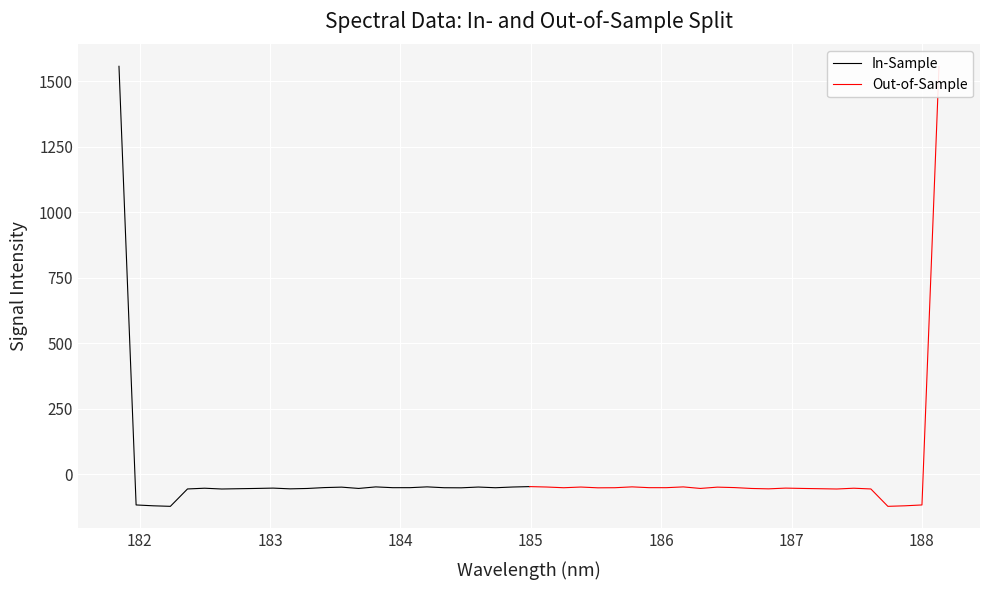

What is the sum of all In-Sample values?

116.2